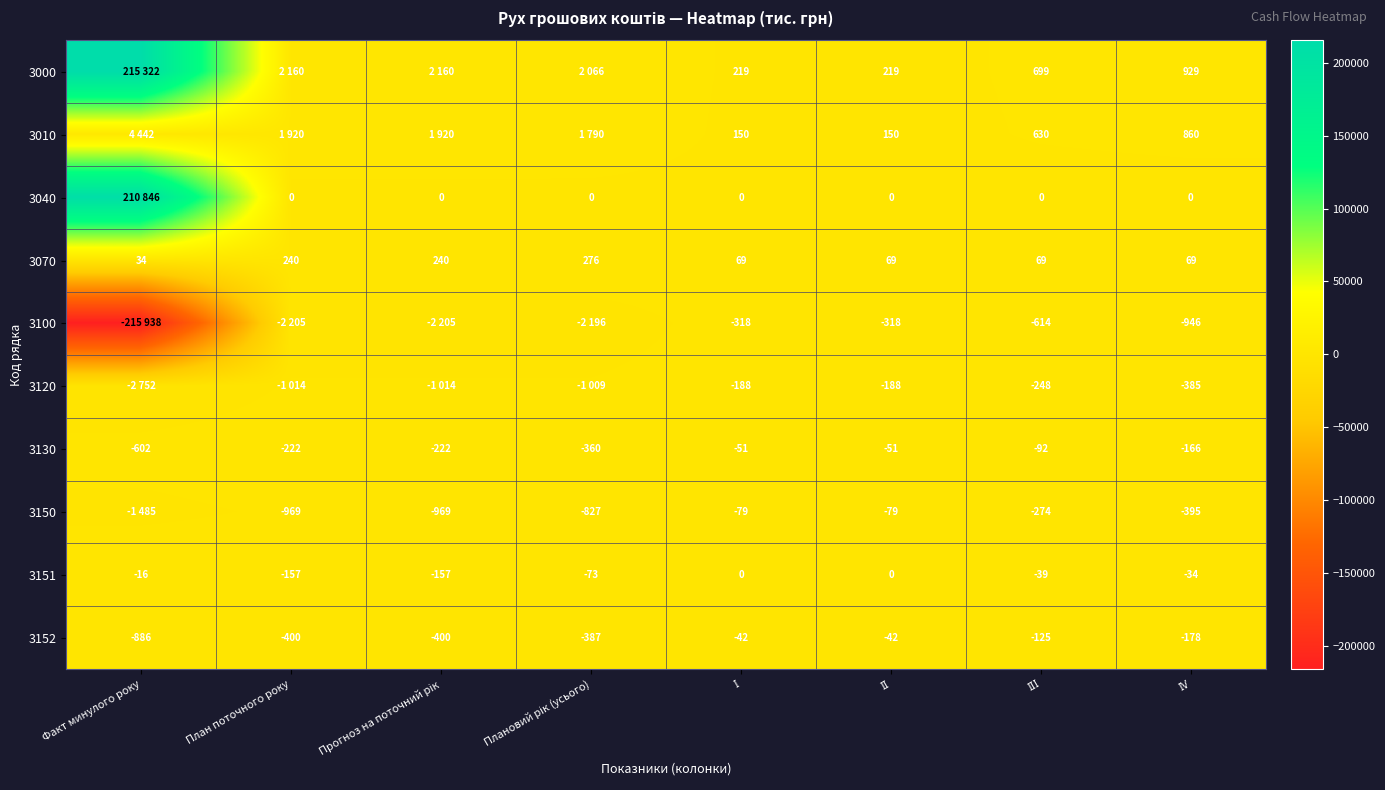

What is the difference between the second highest and second lowest values in the 3151 series?

157